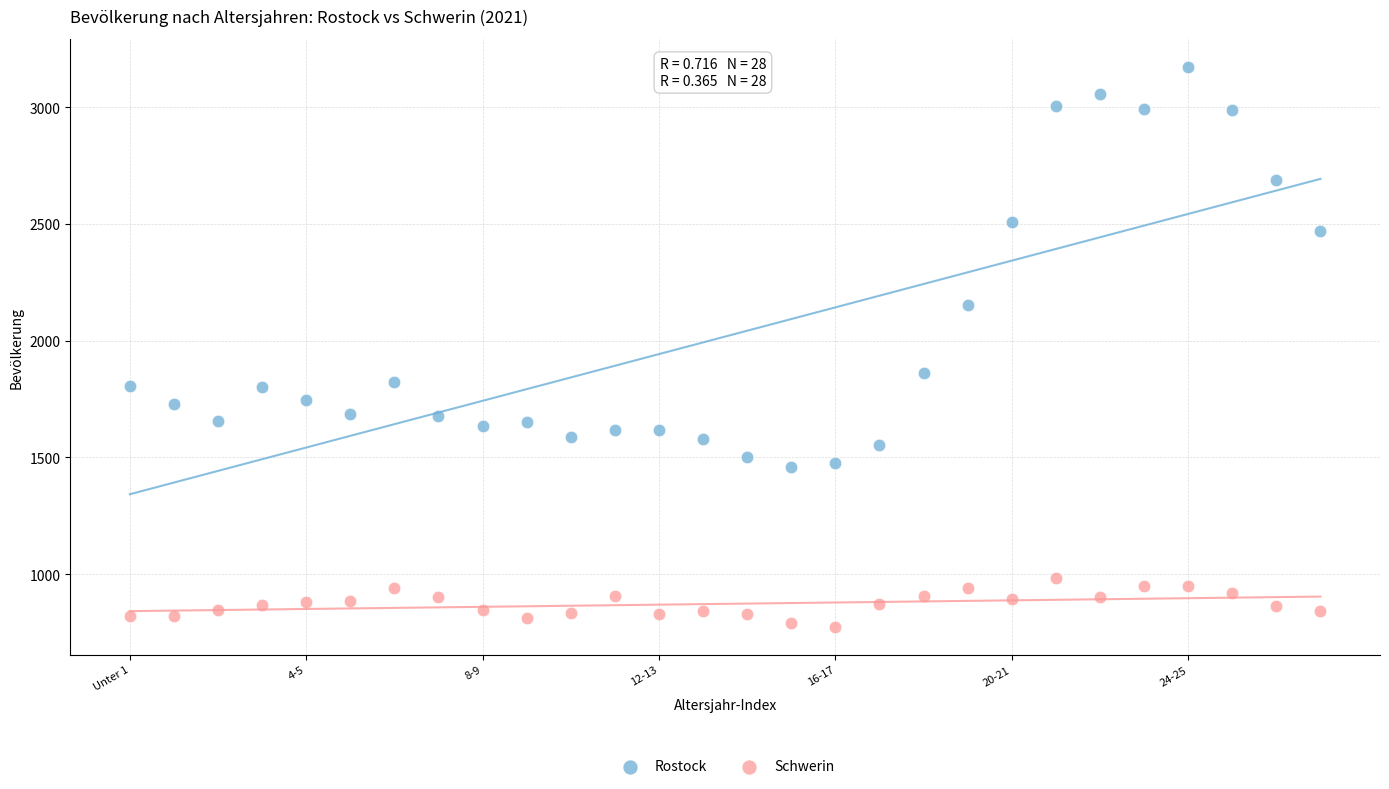

Across all series, what Y value is closest to 1973?

1863